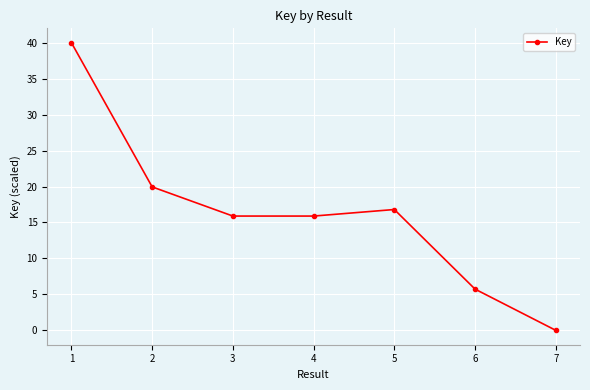

What is the average value?

16.3